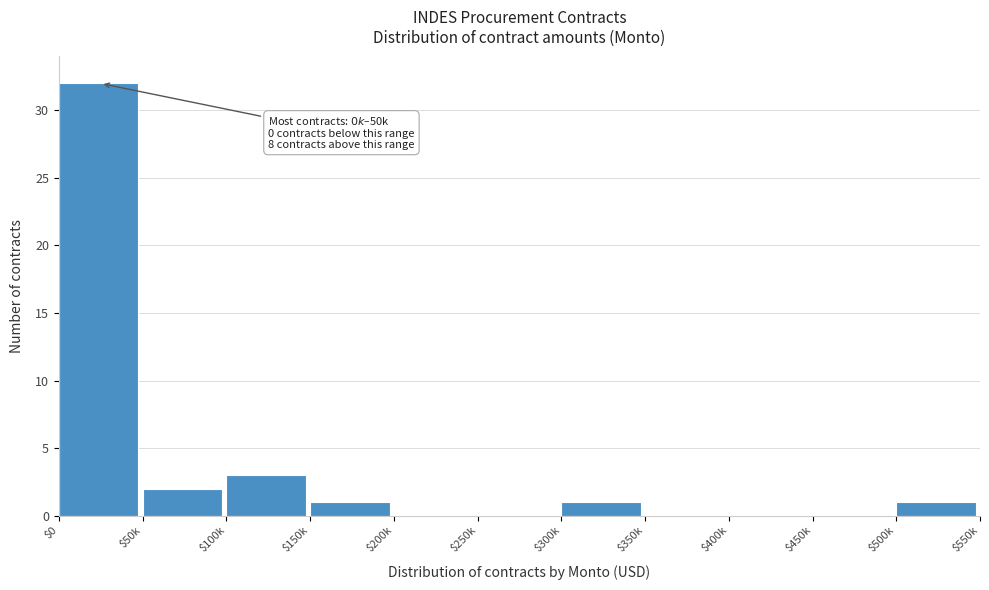

Where is the data nearest to the value 16?

$100k